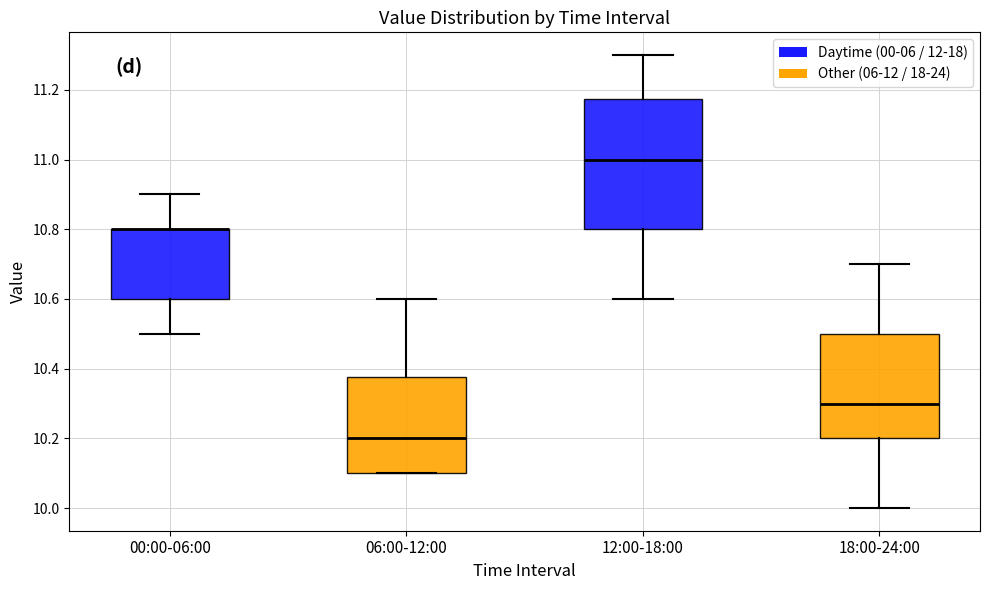

Reading left to right, read every box against the y-axis: the position of its median line, the range the box covers, and the ends of its whiskers. The values are not printed on the chart, so give them approximately, as read against the axis.

00:00-06:00: median 10.80 (drawn on the box's upper edge), box 10.60 to 10.80, whiskers 10.50 to 10.90
06:00-12:00: median 10.20, box 10.10 to 10.38, whiskers 10.10 to 10.60
12:00-18:00: median 11.00, box 10.80 to 11.18, whiskers 10.60 to 11.30
18:00-24:00: median 10.30, box 10.20 to 10.50, whiskers 10.00 to 10.70